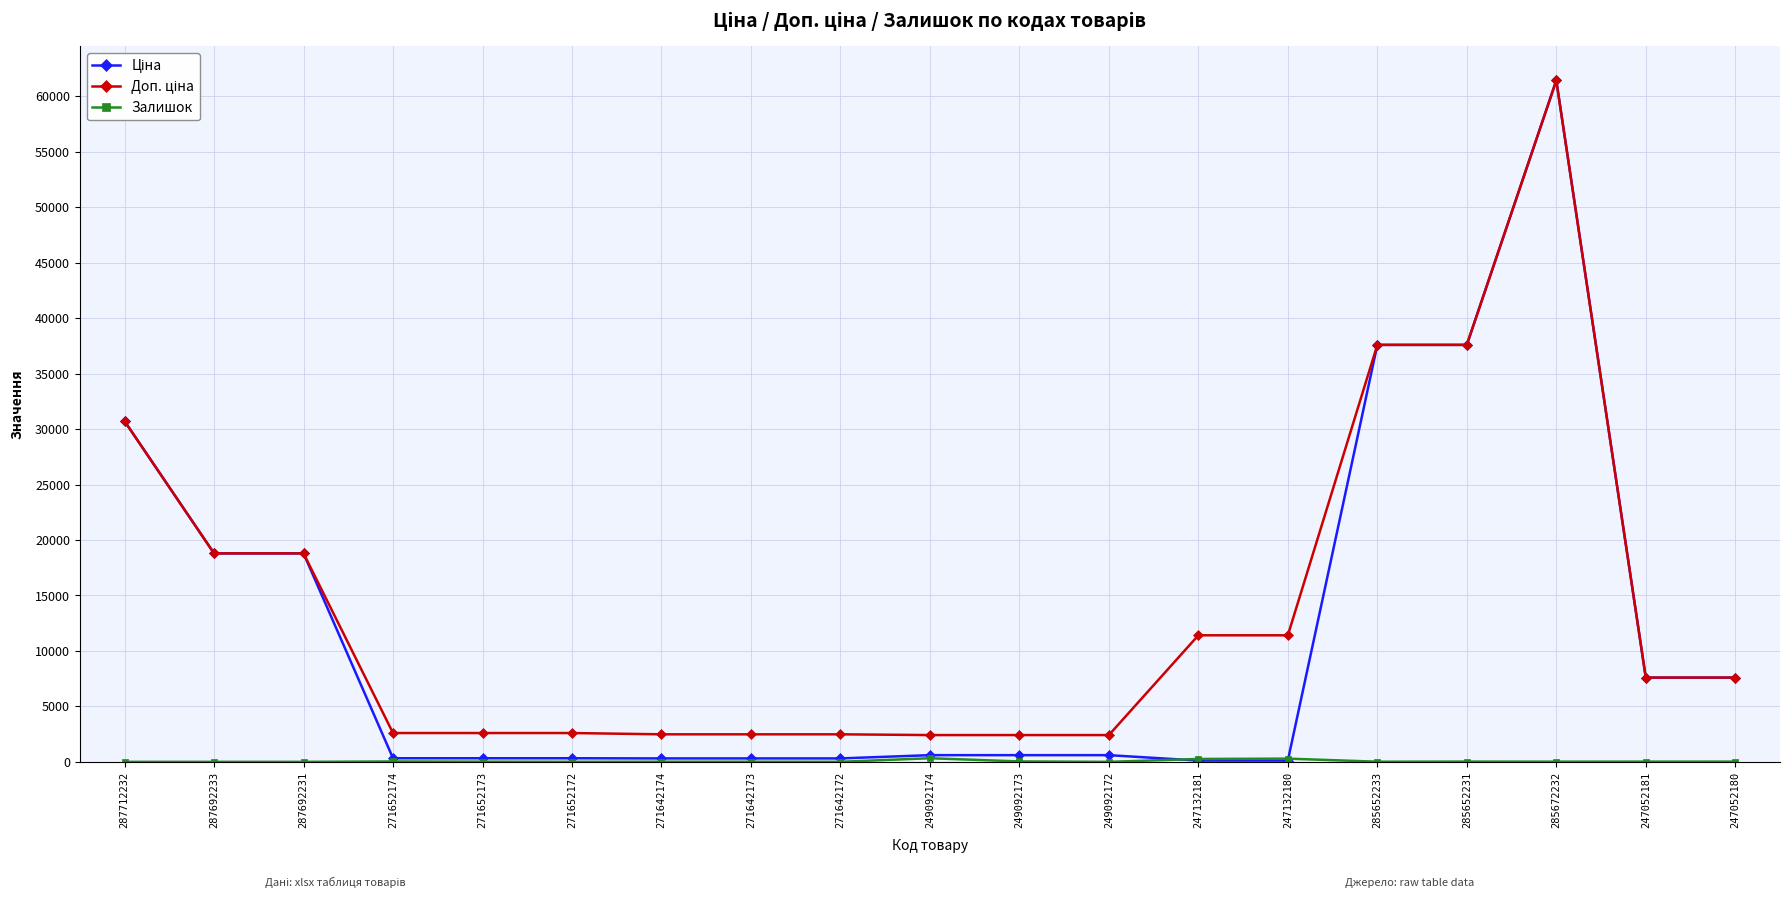

What is the greatest value displayed?

61434.3